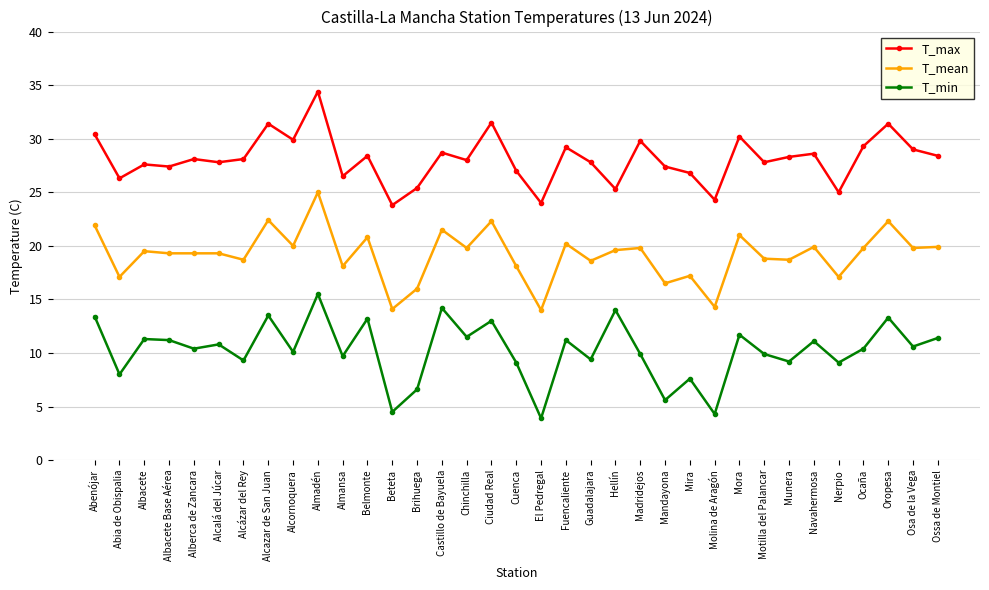

How many lines are shown in the chart?

3